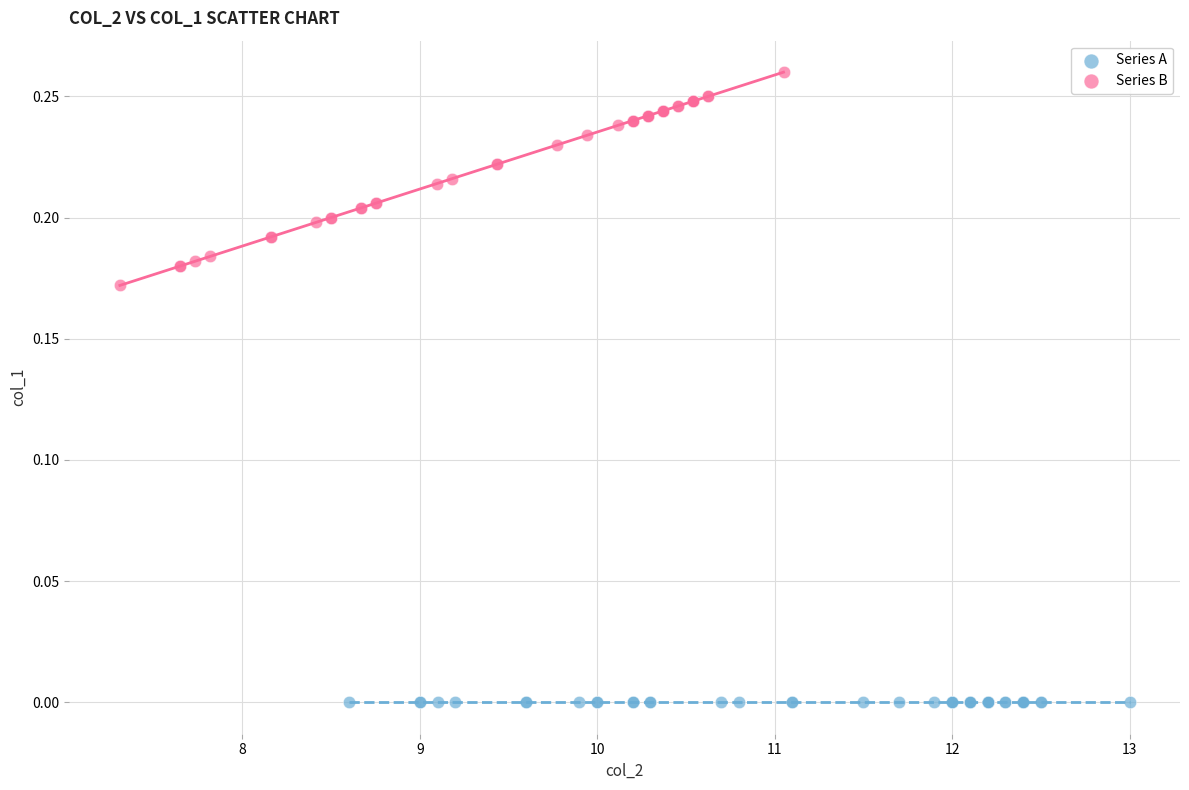

What are all the series names shown in the legend?

Series A, Series B